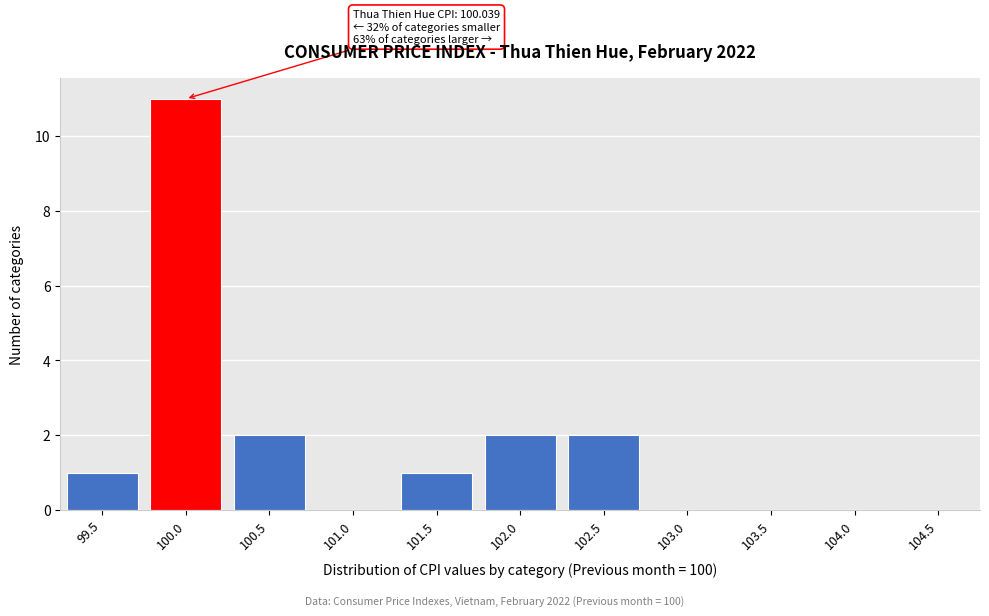

Reading right to left, transcribe all the data shown in this chart.

104.5=0	104.0=0	103.5=0	103.0=0	102.5=2	102.0=2	101.5=1	101.0=0	100.5=2	100.0=11	99.5=1